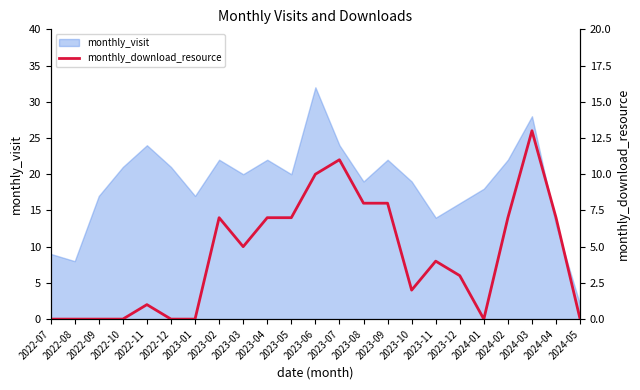

The value of monthly_visit at 2023-05 is 8. True or false?

False